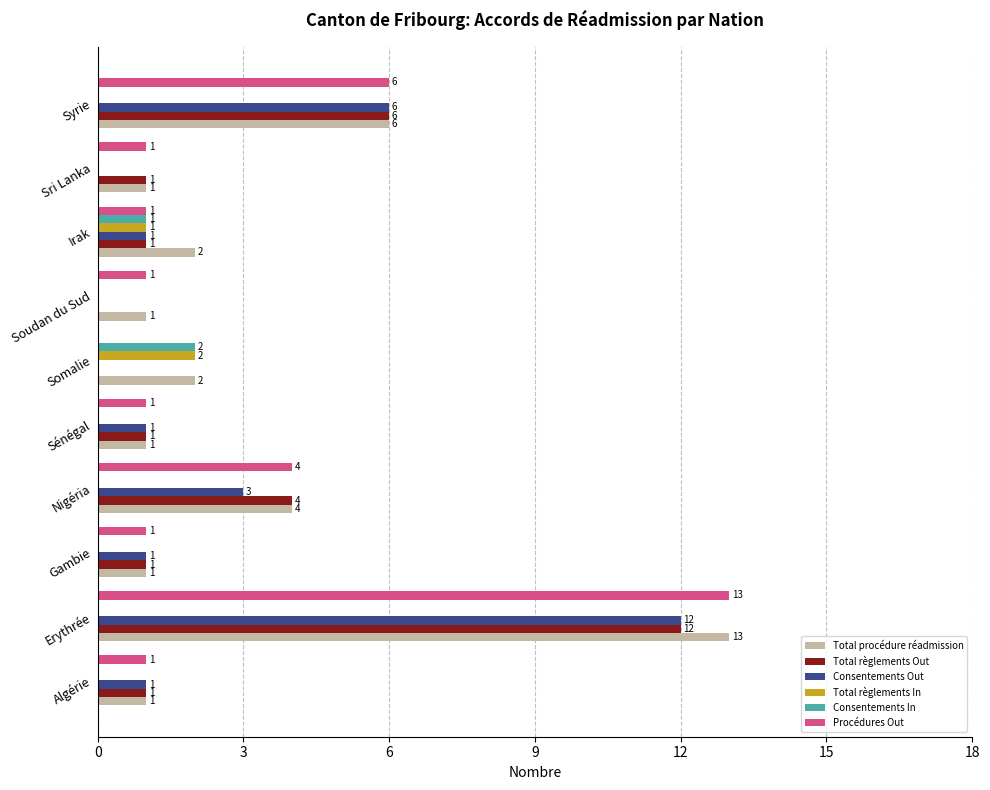

How many series are shown in this chart?

6